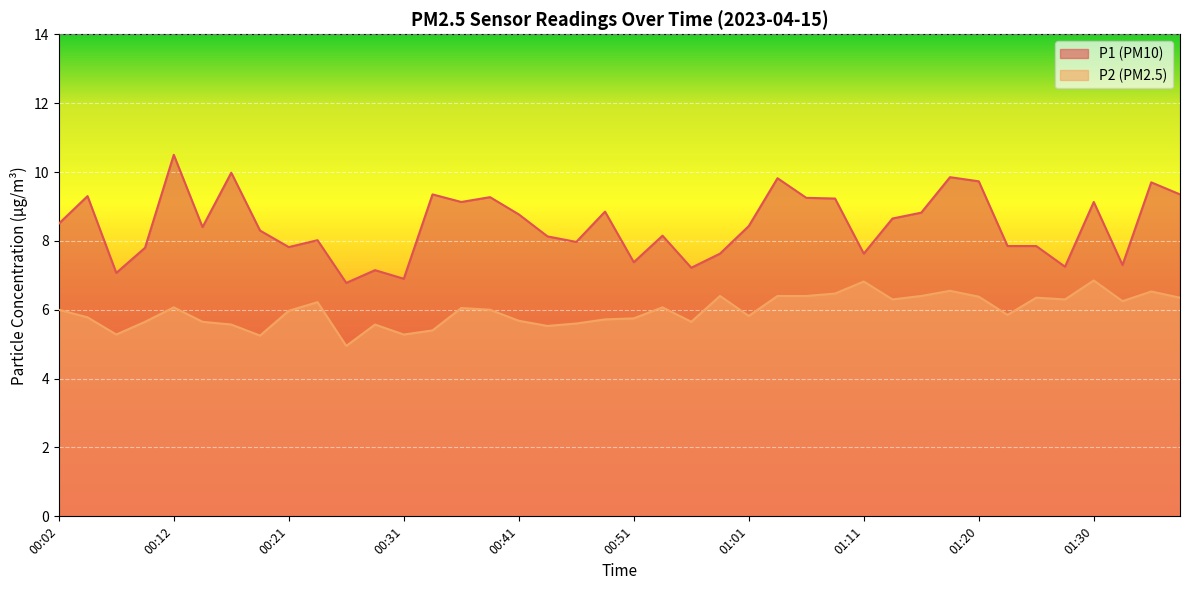

At 01:03, list the series in order from smallest to largest.

P2, P1